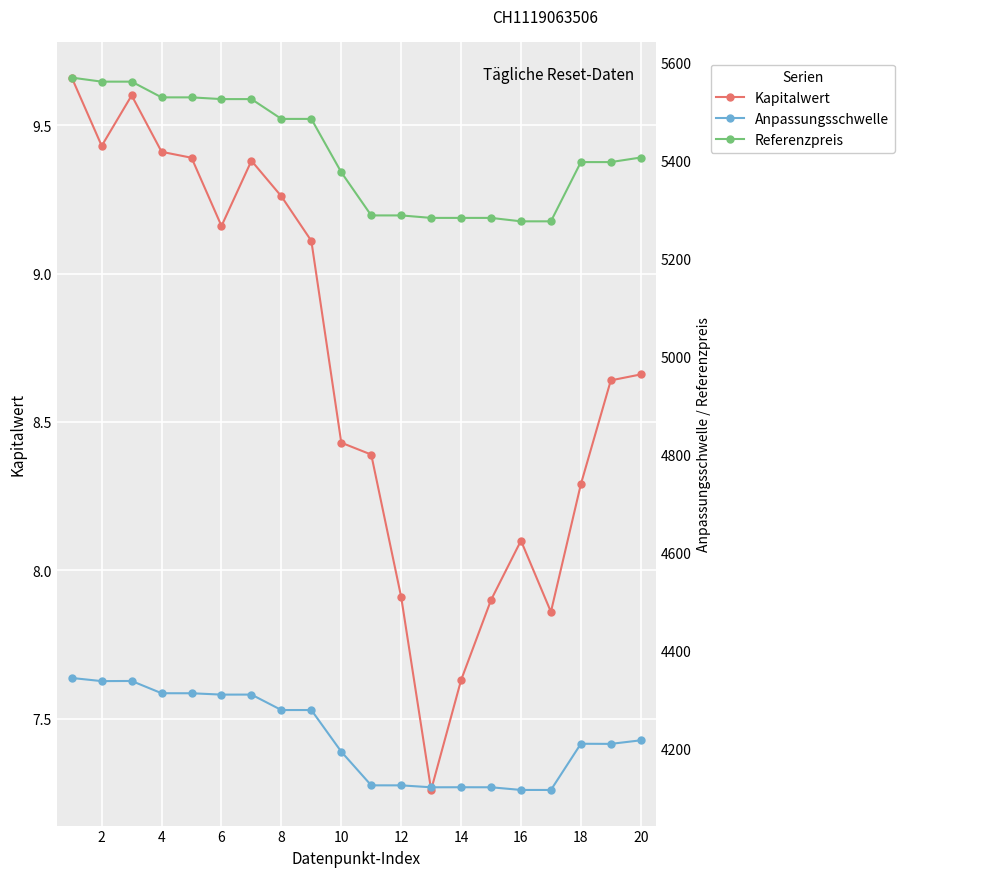

List the labels in order of Anpassungsschwelle value, largest first.

0, 4, 2, 6, 8, 12, 10, 16, 14, 19, 17, 18, 18, 20, 22, 13, 14, 12, 15, 16